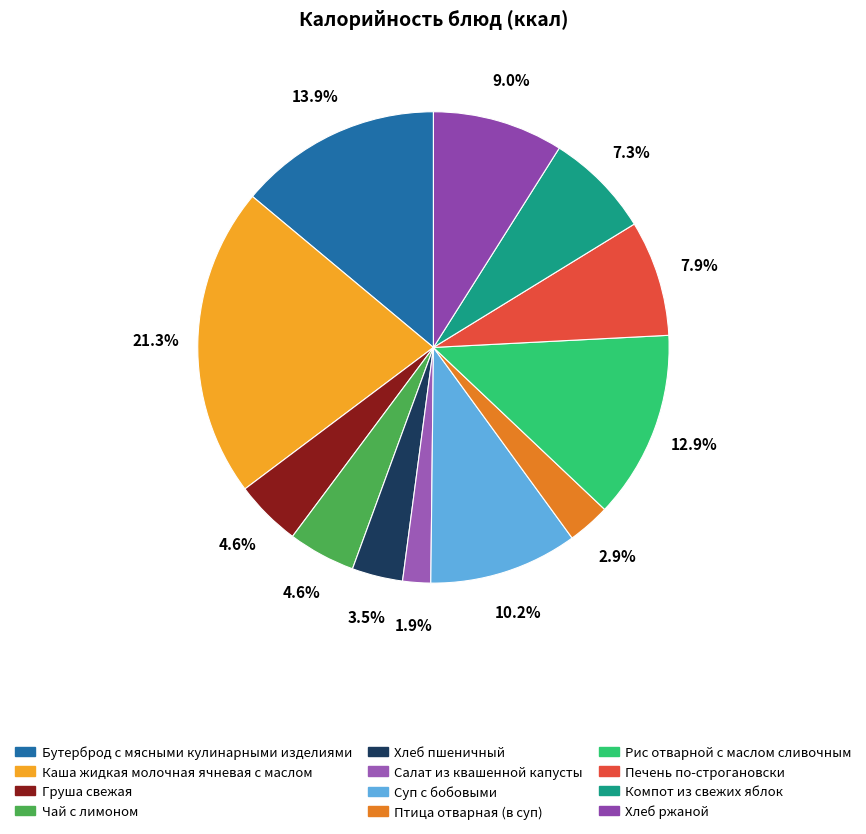

What percentage is the Рис отварной с маслом сливочным slice, to the nearest percent?

13%